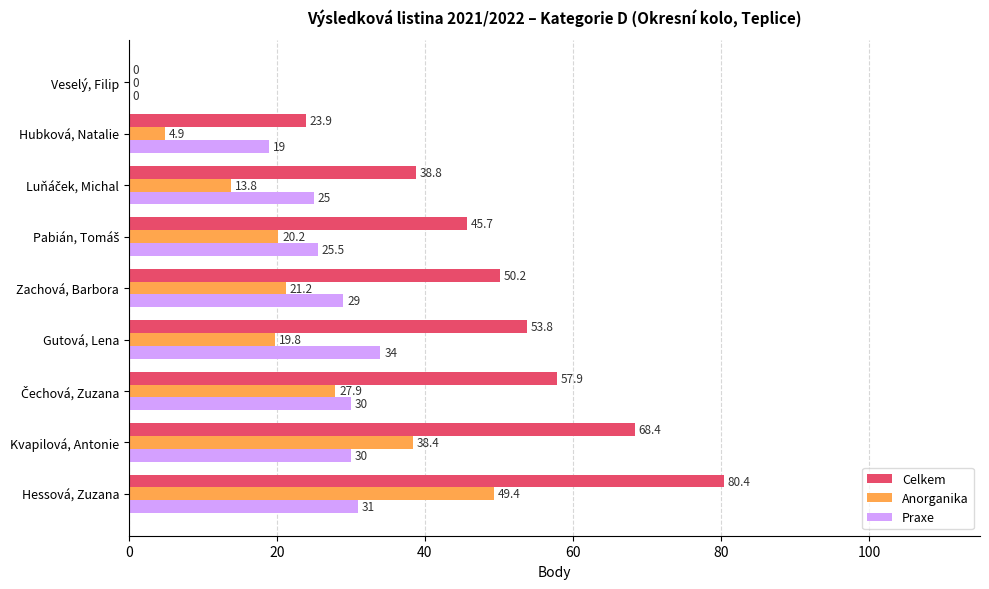

At which category is the sum across all series the highest?

Hessová, Zuzana